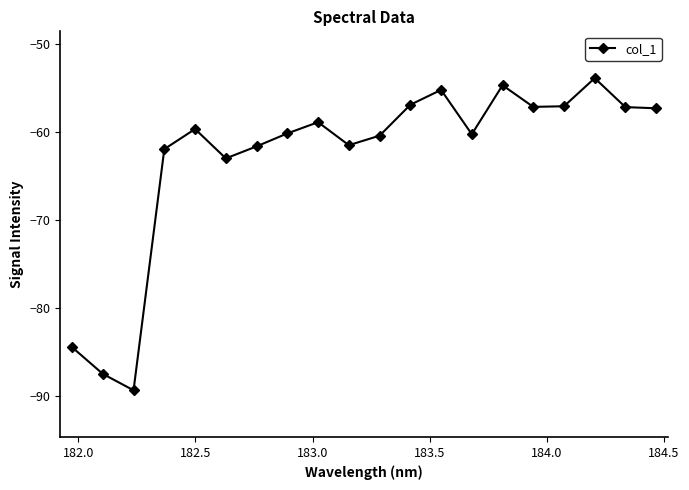

What is the value of the 16th point from the left?

-57.1